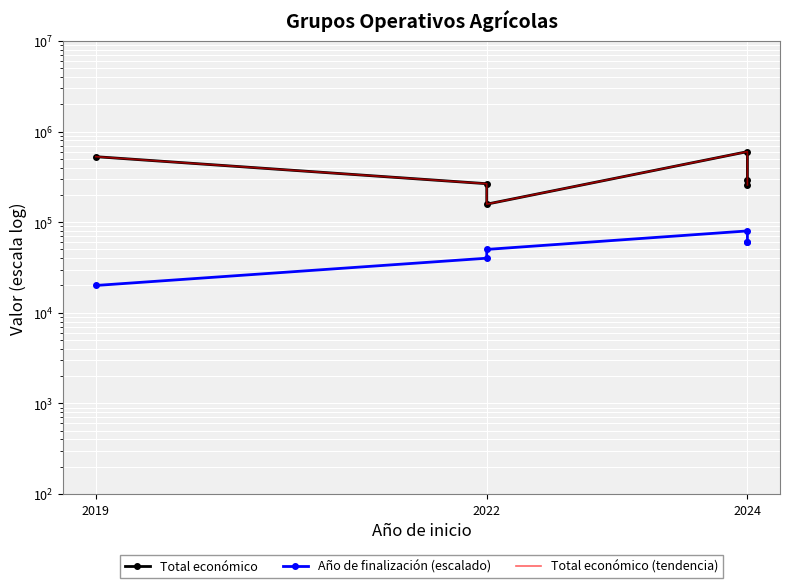

Reading right to left, what are all the values shown in this chart?

Total económico: 257770	288442	599927	157944	265587	527902
Año de finalización (escalado): 60001	60001	80001	50001	40001	20001
Total económico (tendencia): 257770	288442	599927	157944	265587	527902